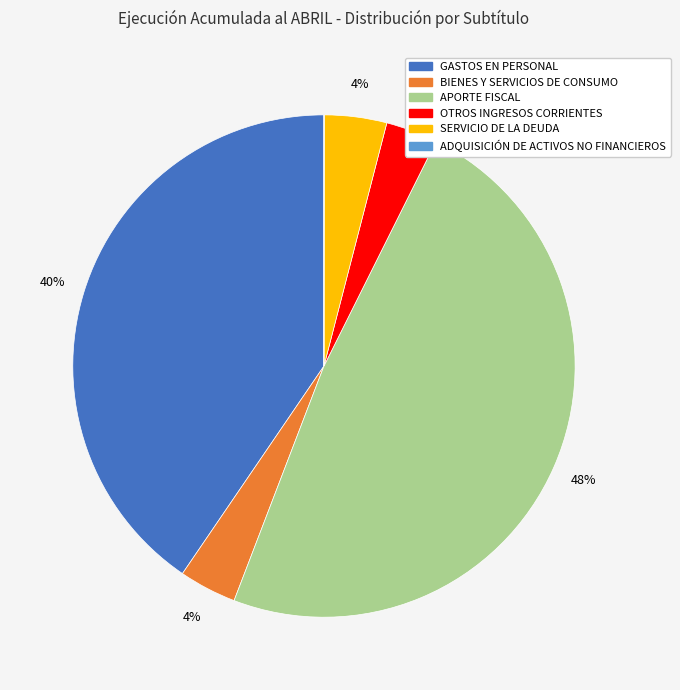

Do OTROS INGRESOS CORRIENTES and BIENES Y SERVICIOS DE CONSUMO together represent more than half of the pie?

No